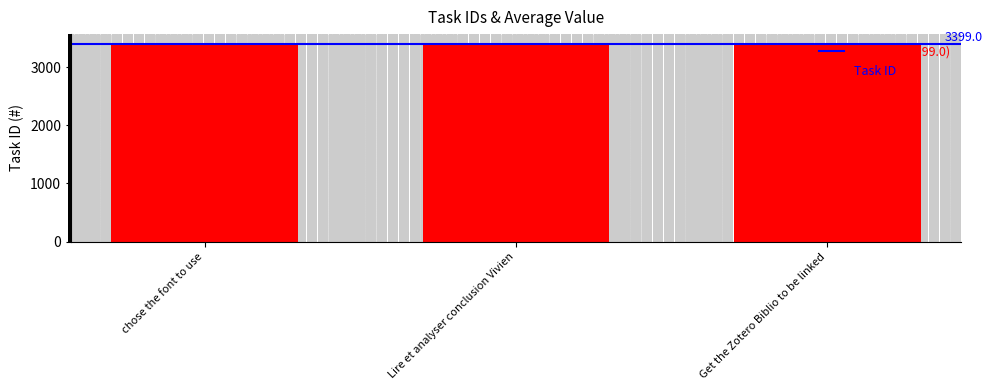

True or false: the data shows 3399 at Lire et analyser conclusion Vivien.

True